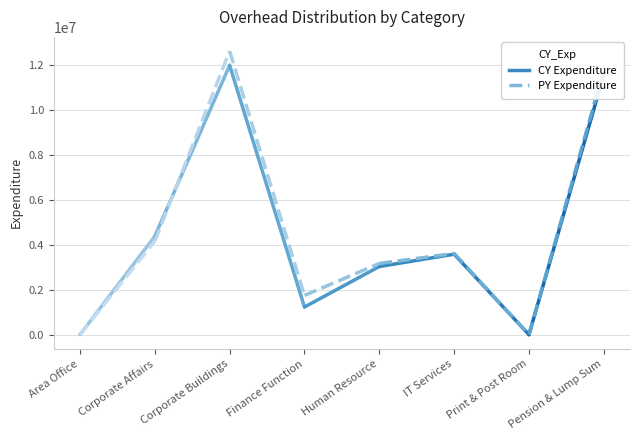

What is the label of the 8th point from the right?

Area Office